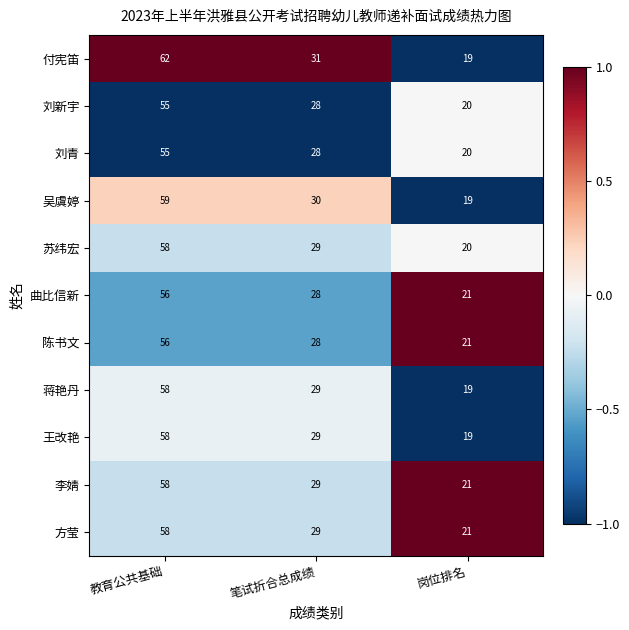

Rank the categories by 李婧 value from lowest to highest.

岗位排名, 笔试折合总成绩, 教育公共基础